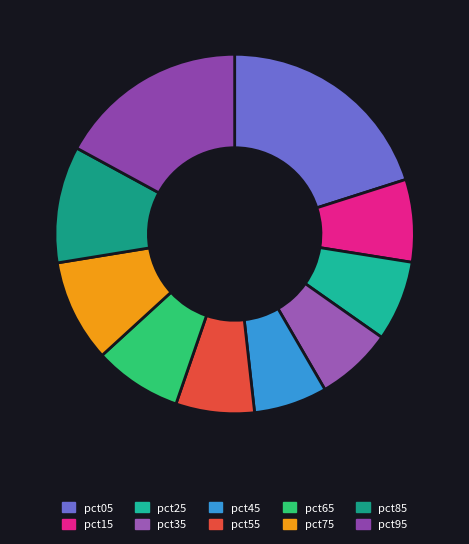

How many segments does this pie chart have?

10